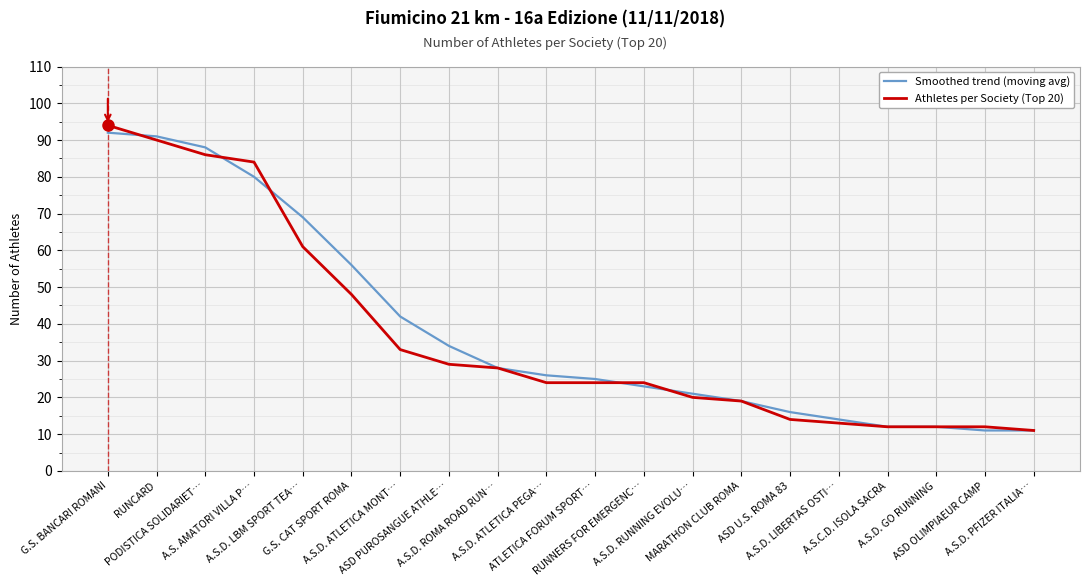

How many categories are shown in the chart?

20